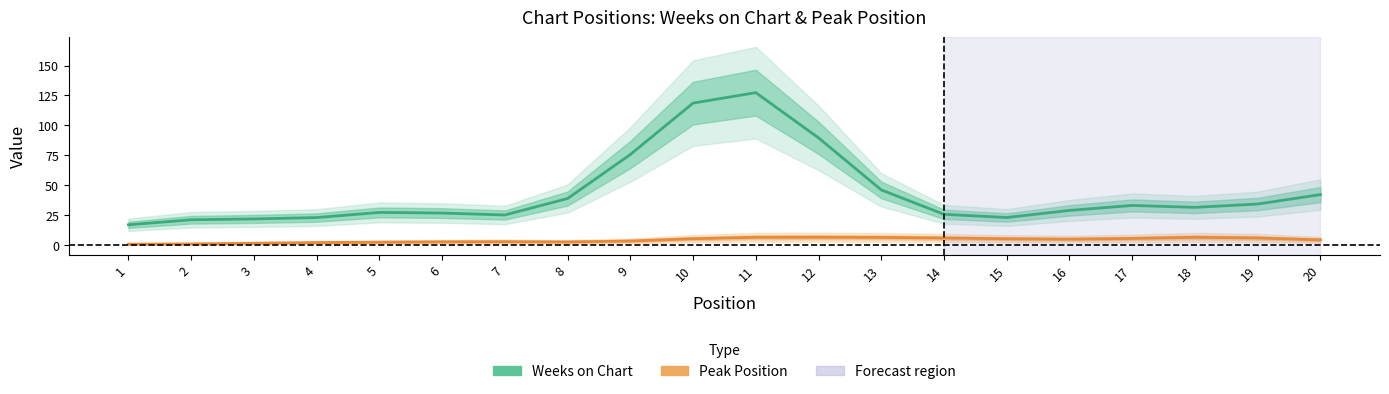

What is the difference between the second highest and minimum values in the Peak Position series?

5.7